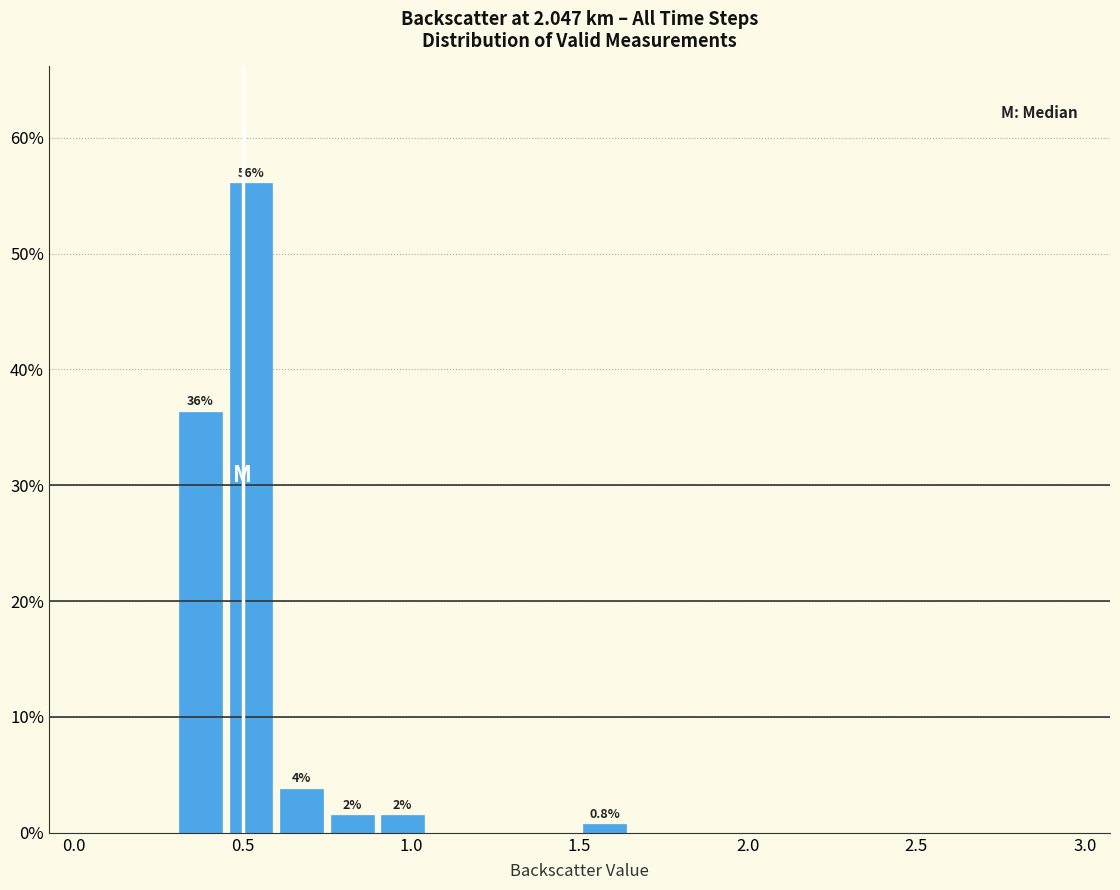

Read against the x-axis, roughly where is the centre of the tallest bar?

0.55